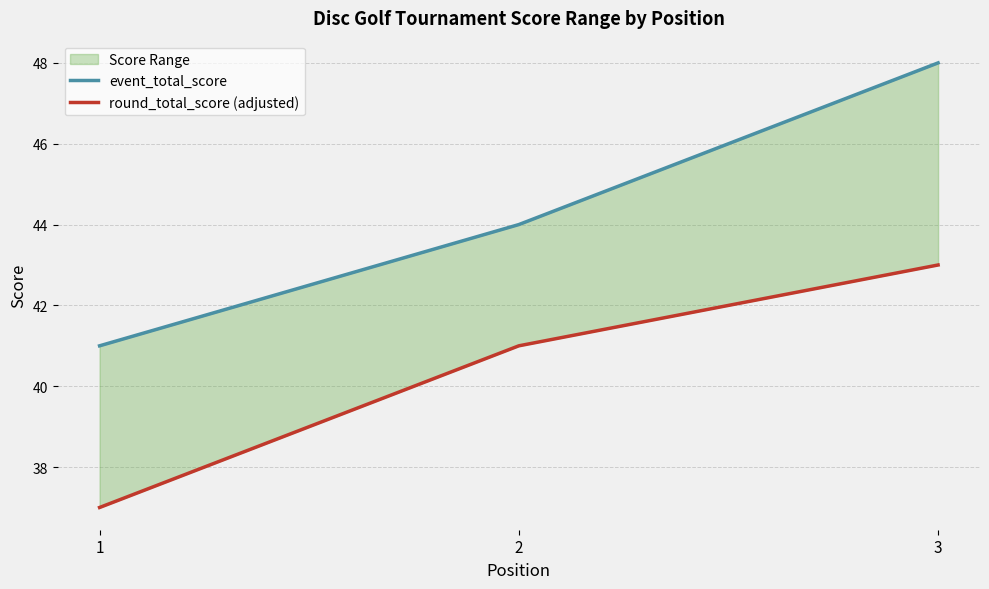

How many values in the round_total_score (adjusted) series exceed 41?

1